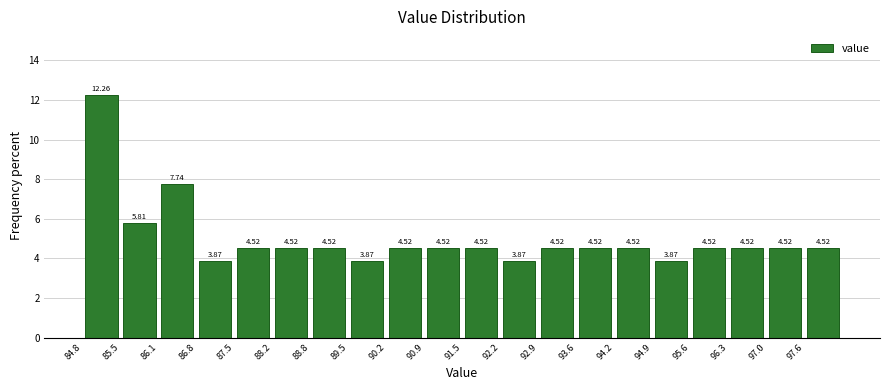

Reading left to right, list every bar in this chart as the range it spans on the x-axis followed by its height. The bar edges are not printed on the chart, so give them approximately, as read against the axis.

84.8 to 85.5: 12.26
85.5 to 86.2: 5.81
86.2 to 86.8: 7.74
86.8 to 87.5: 3.87
87.5 to 88.2: 4.52
88.2 to 88.9: 4.52
88.9 to 89.5: 4.52
89.5 to 90.2: 3.87
90.2 to 90.9: 4.52
90.9 to 91.6: 4.52
91.6 to 92.2: 4.52
92.2 to 92.9: 3.87
92.9 to 93.6: 4.52
93.6 to 94.3: 4.52
94.3 to 94.9: 4.52
94.9 to 95.6: 3.87
95.6 to 96.3: 4.52
96.3 to 97.0: 4.52
97.0 to 97.6: 4.52
97.6 to 98.3: 4.52